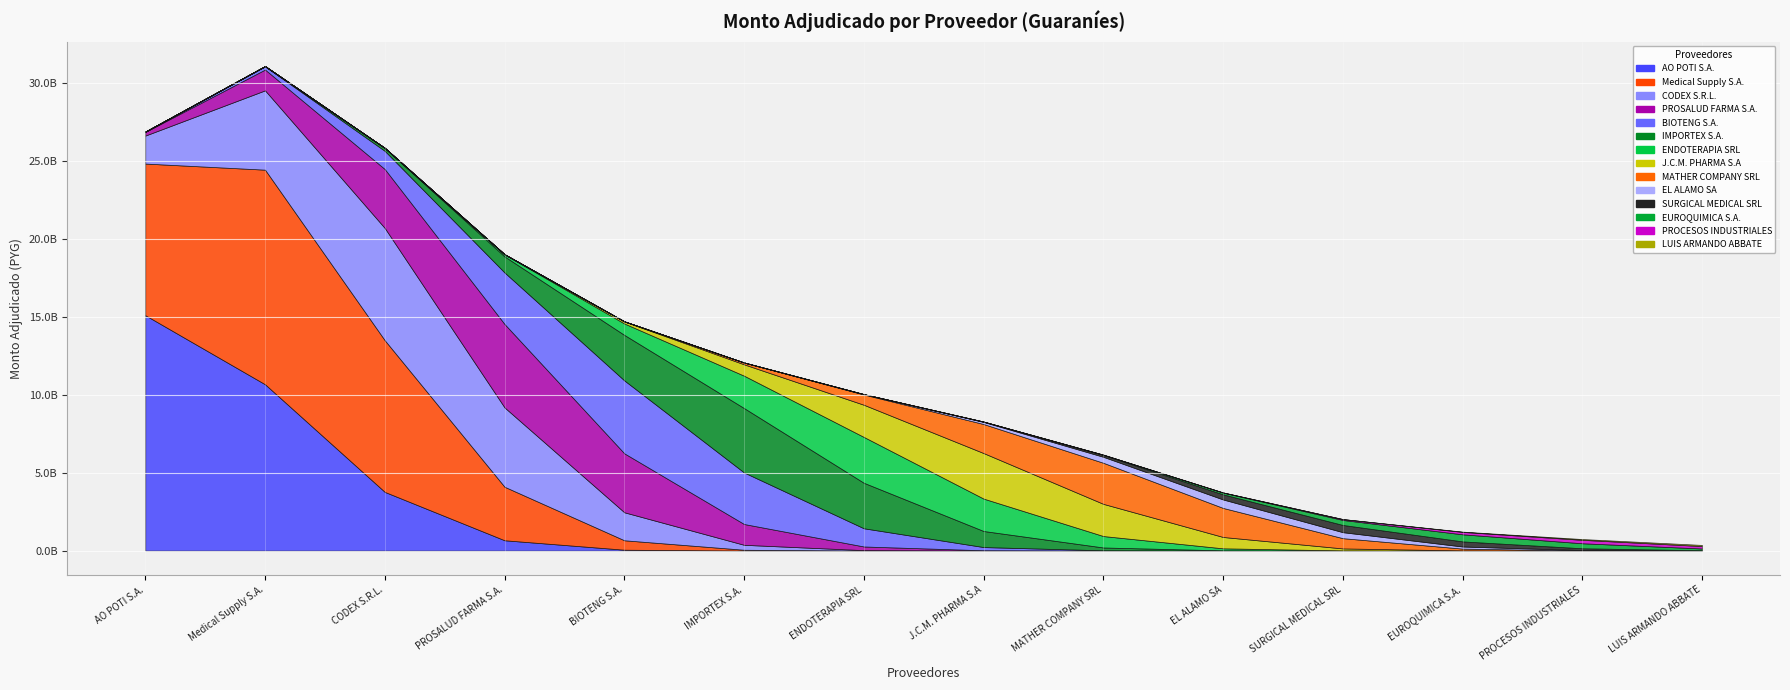

What is the difference between the maximum and second lowest values?

14873625400